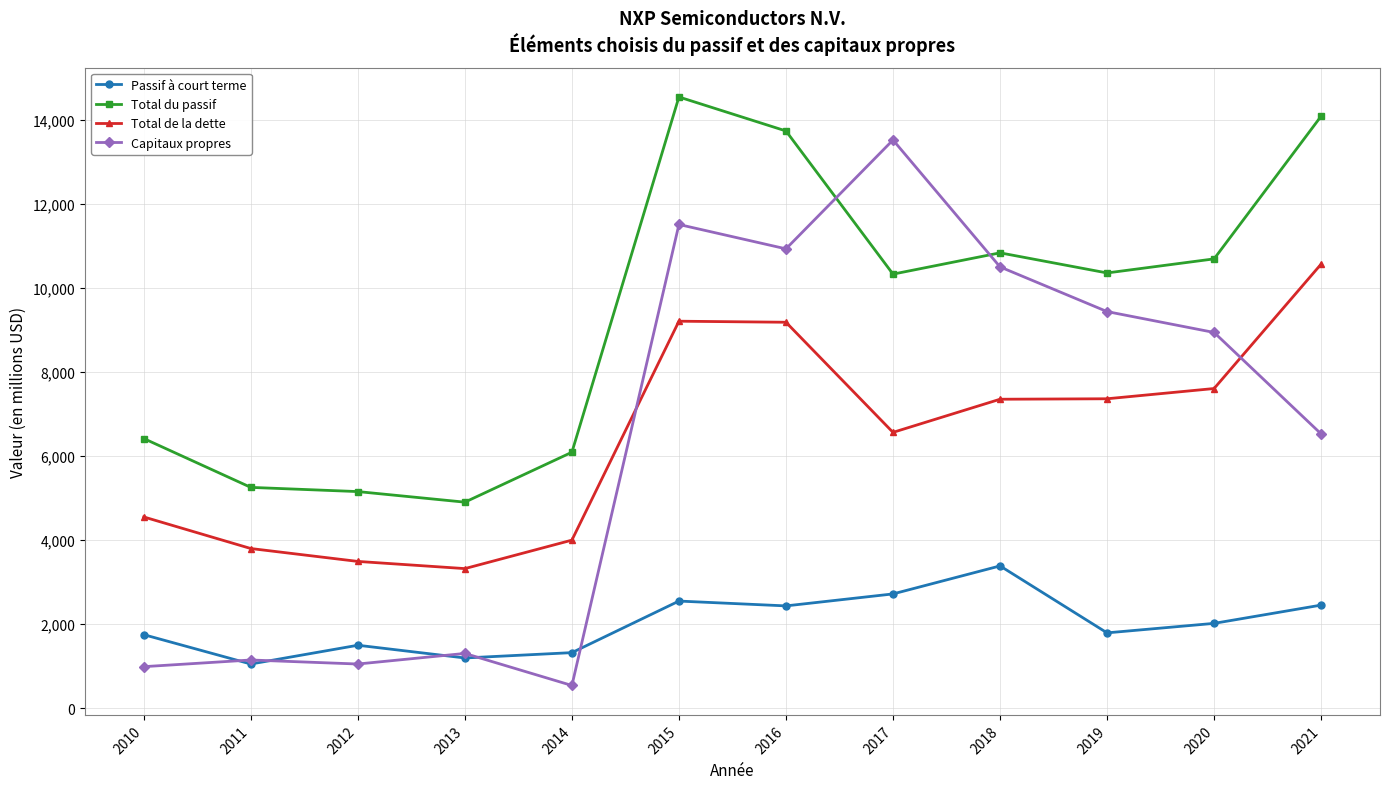

Rank the series at 2017 from lowest to highest value.

Passif à court terme, Total de la dette, Total du passif, Capitaux propres